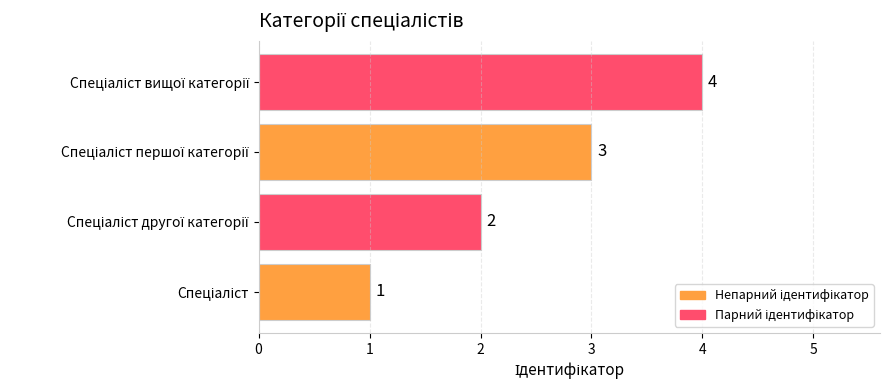

Are the bars grouped side by side (vs. stacked)?

No